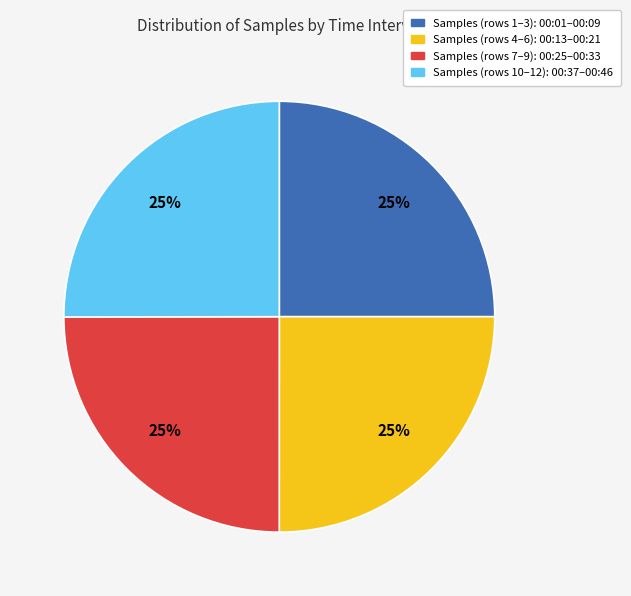

Does any single category account for the majority?

No